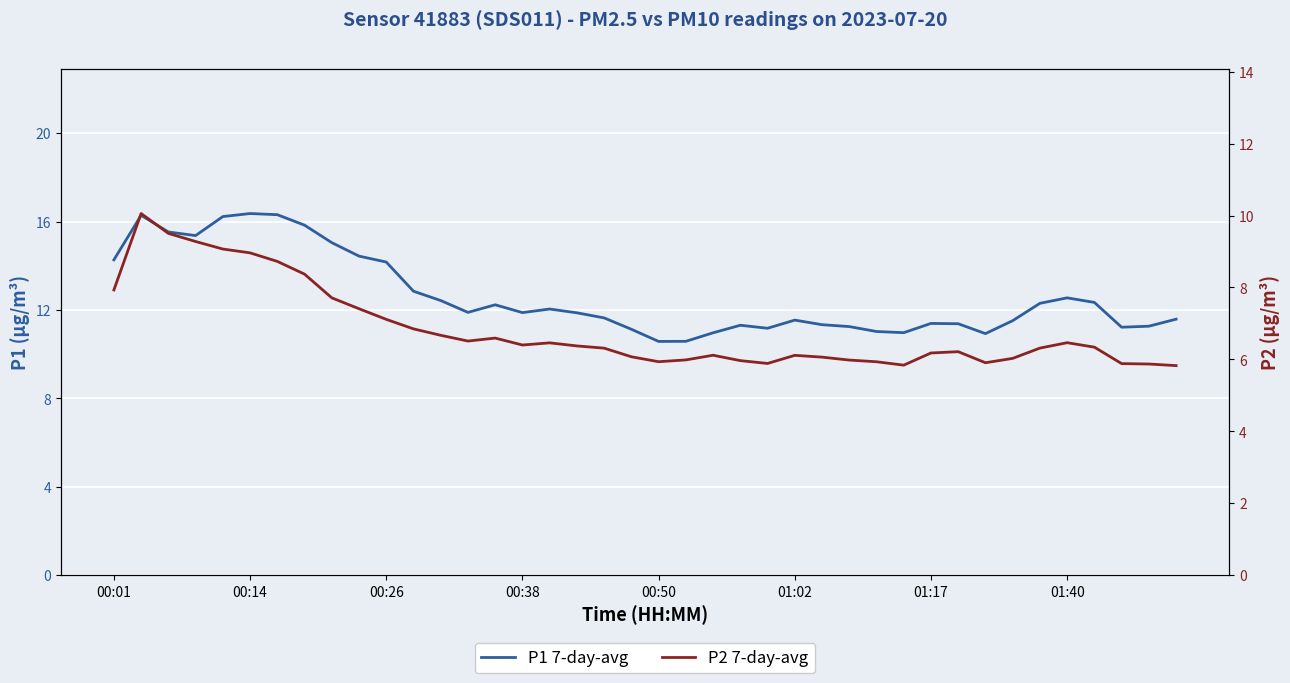

What are all the series names shown in the legend?

P1 7-day-avg, P2 7-day-avg